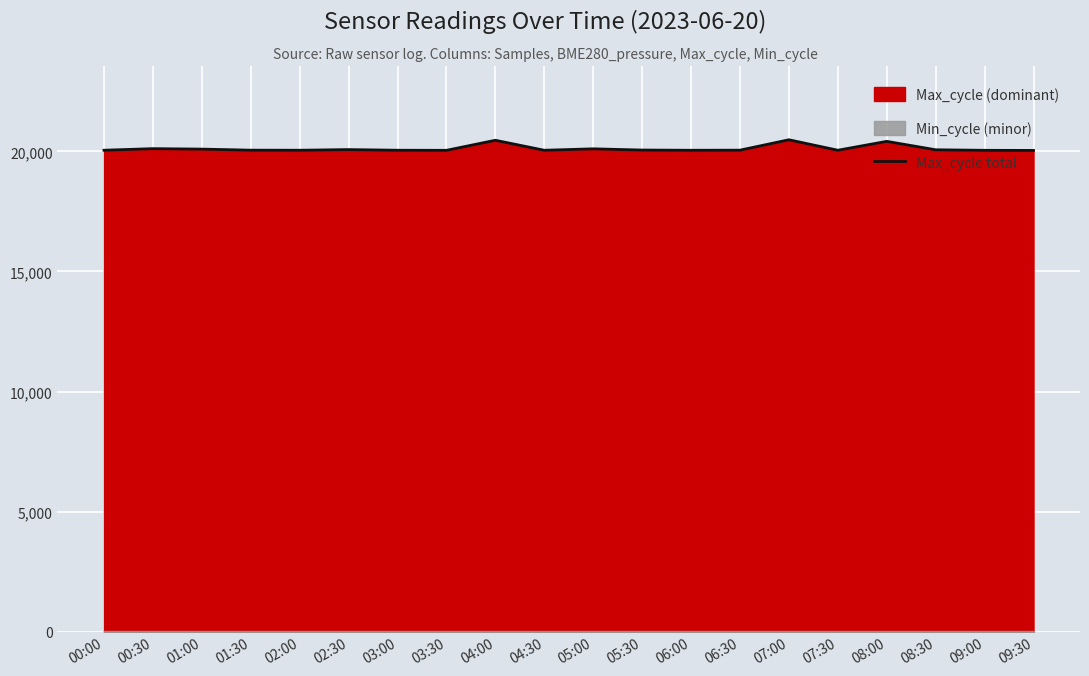

What is the value of the 1st point from the left?

20050